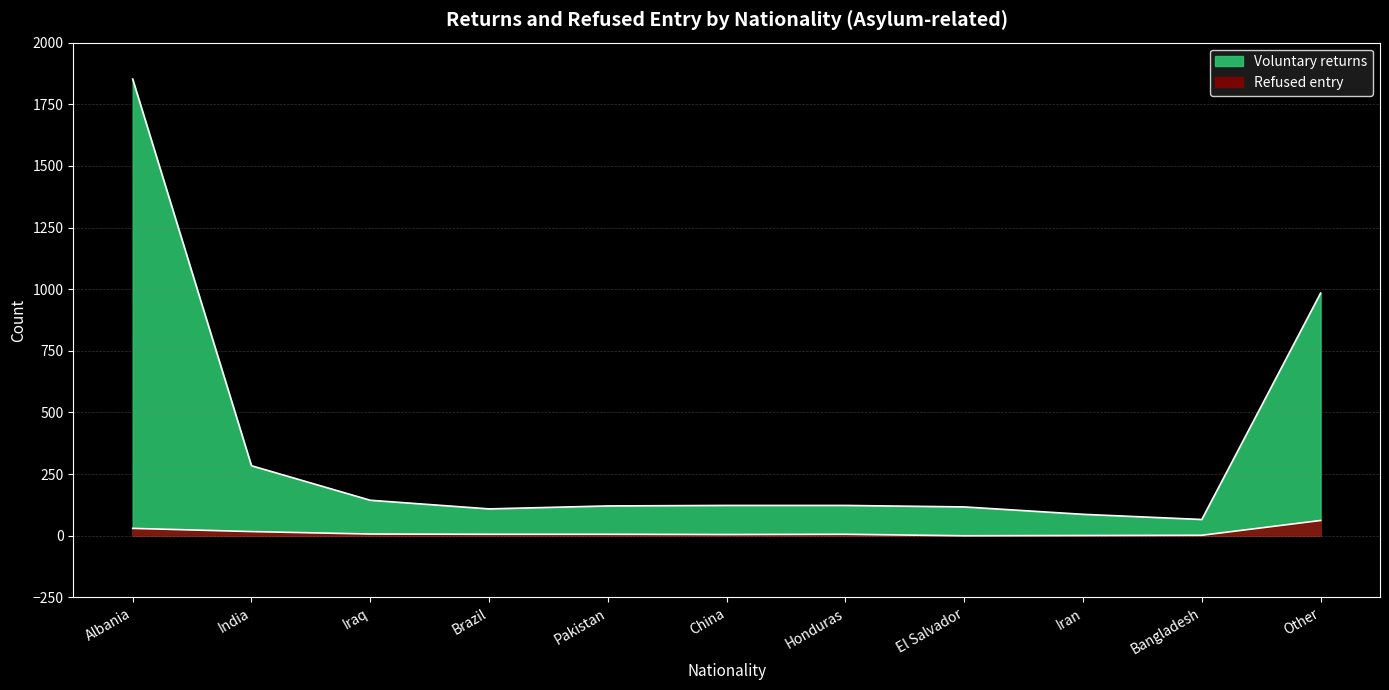

True or false: Voluntary returns and Refused entry intersect in this chart.

False